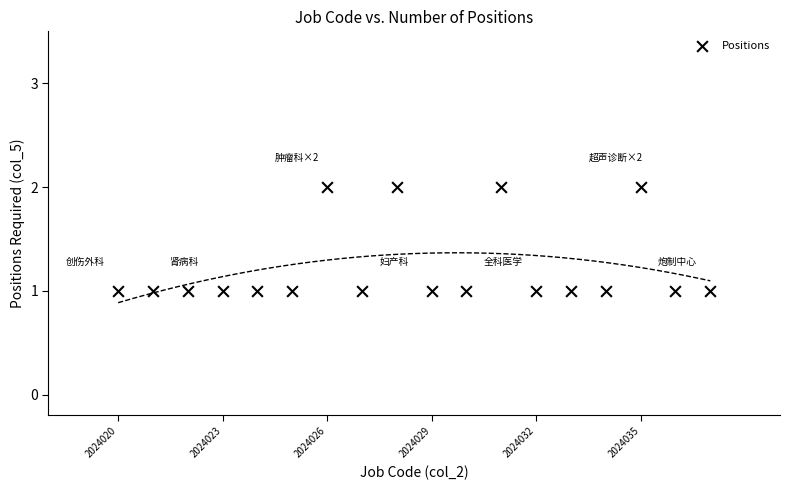

What is the range of X values (max minus min)?

17